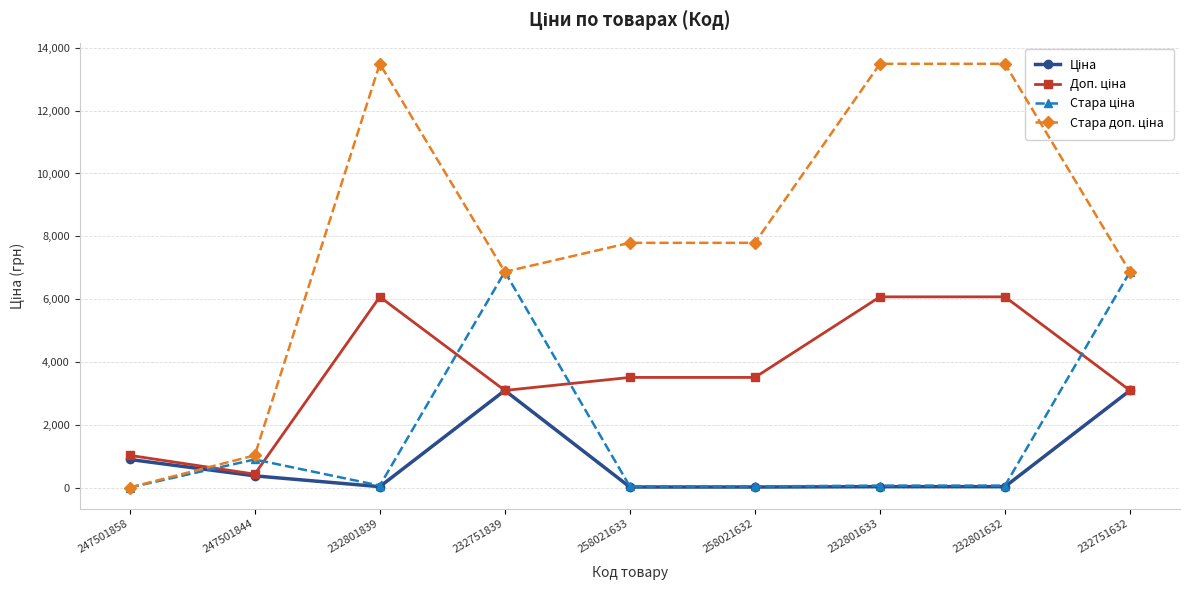

At how many categories does at least one series exceed 6252?

7